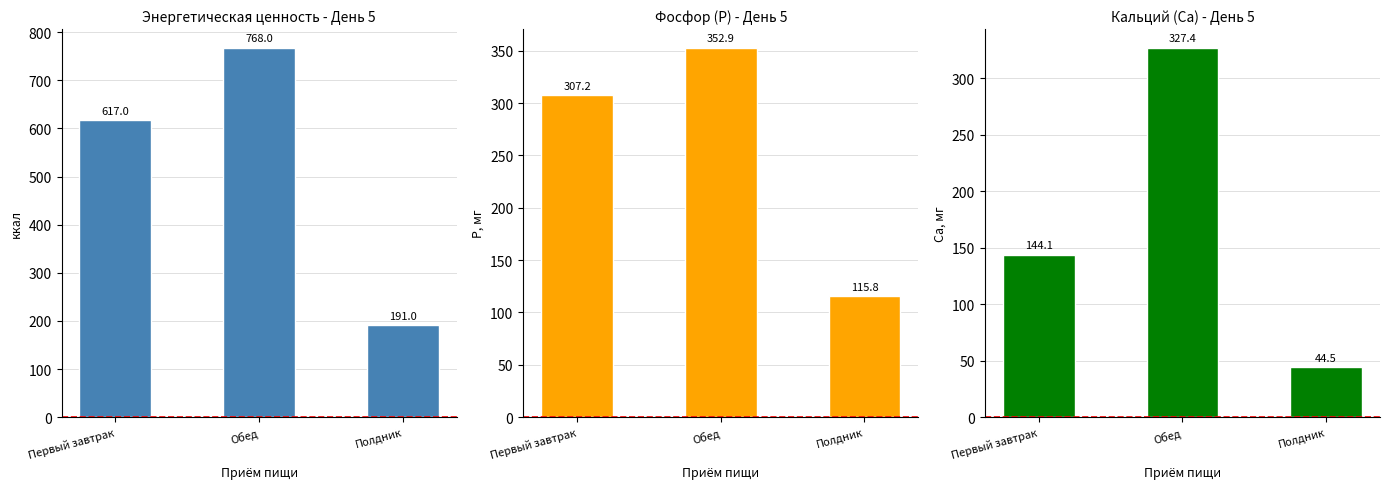

Is the value of P, мг at Полдник greater than the value of ккал at Первый завтрак?

No